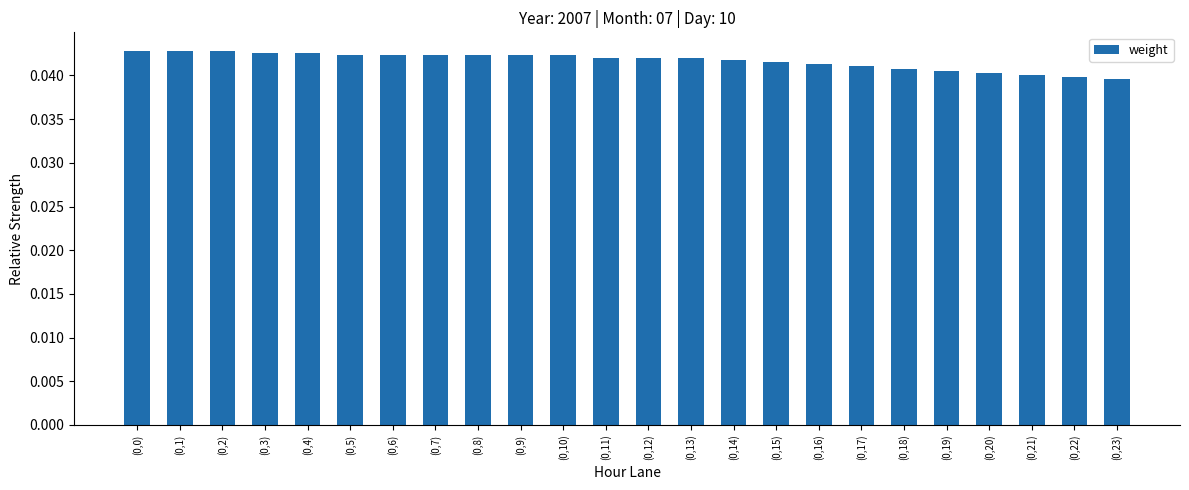

Count the values in the range 0 to 1.

24